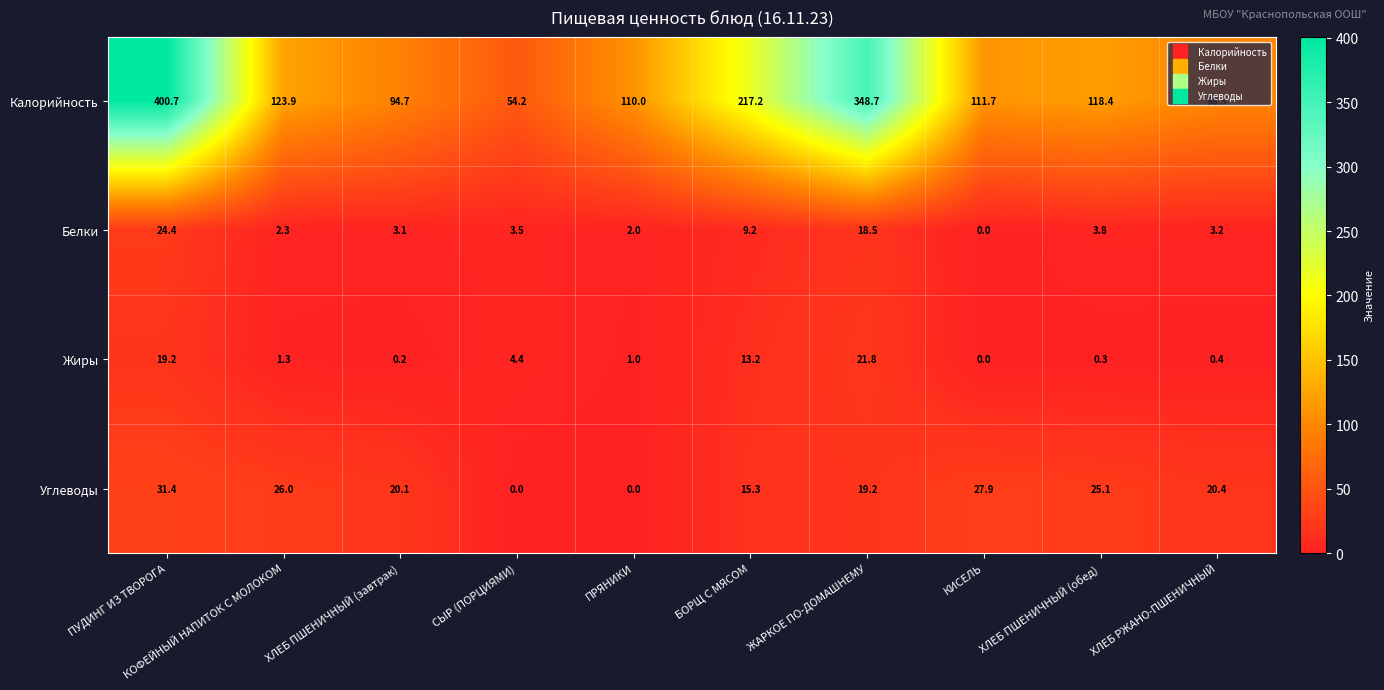

Which series has the largest range (max minus min)?

Калорийность